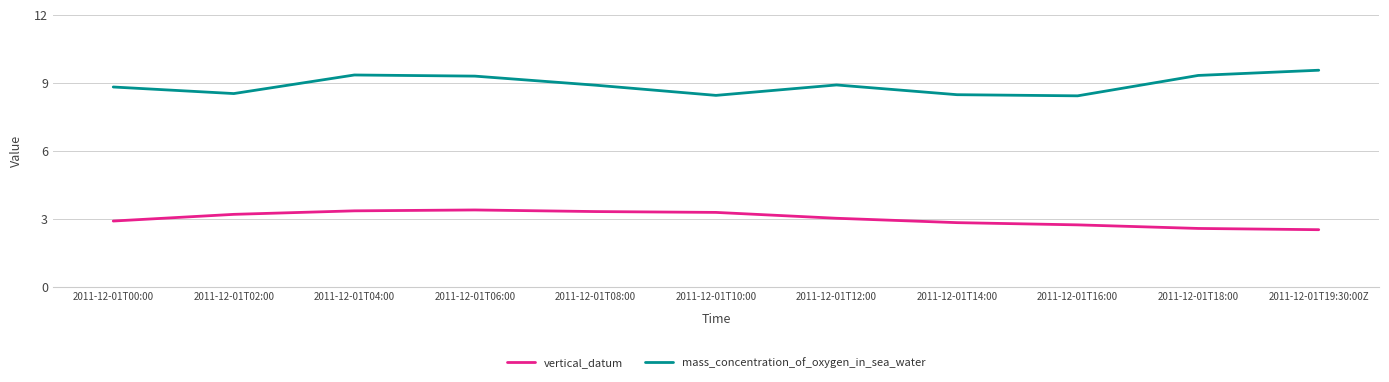

What is the maximum value for vertical_datum?

3.4